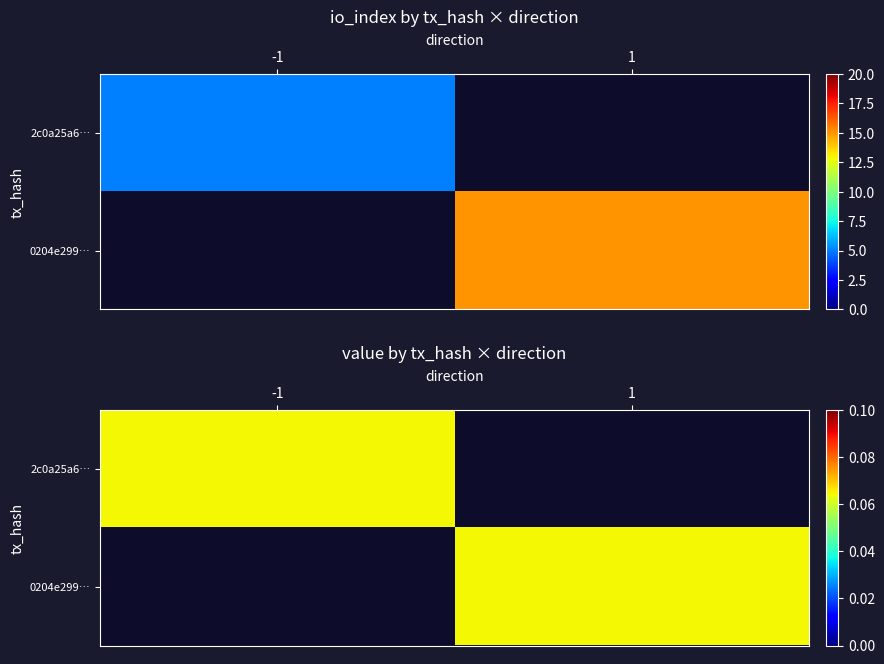

What is the highest value of the 0204e299d3f6eff64bf88bd78936058de4ed3e9 series?

15